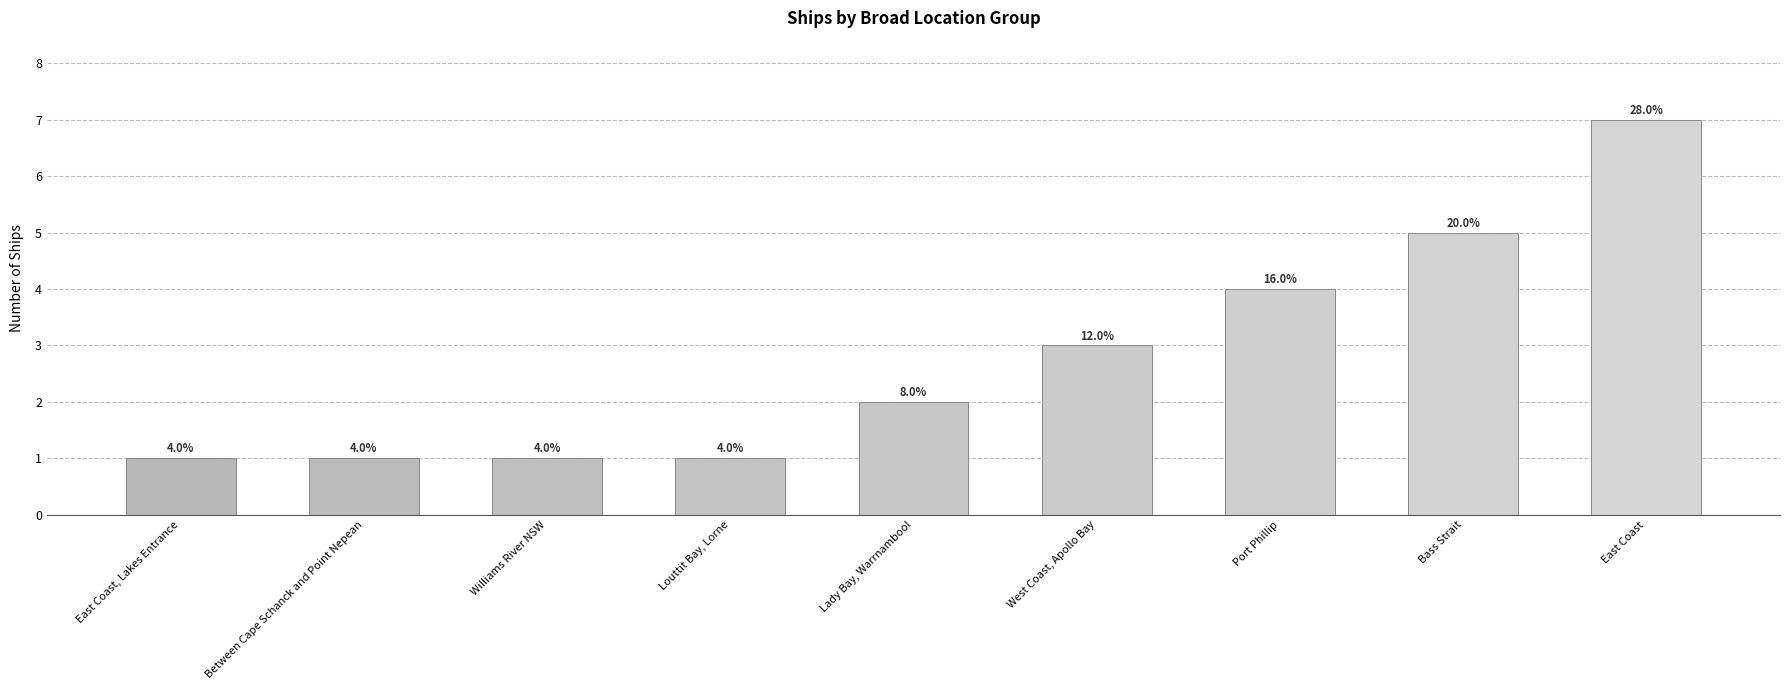

What is the value of the 5th bar from the left?

2